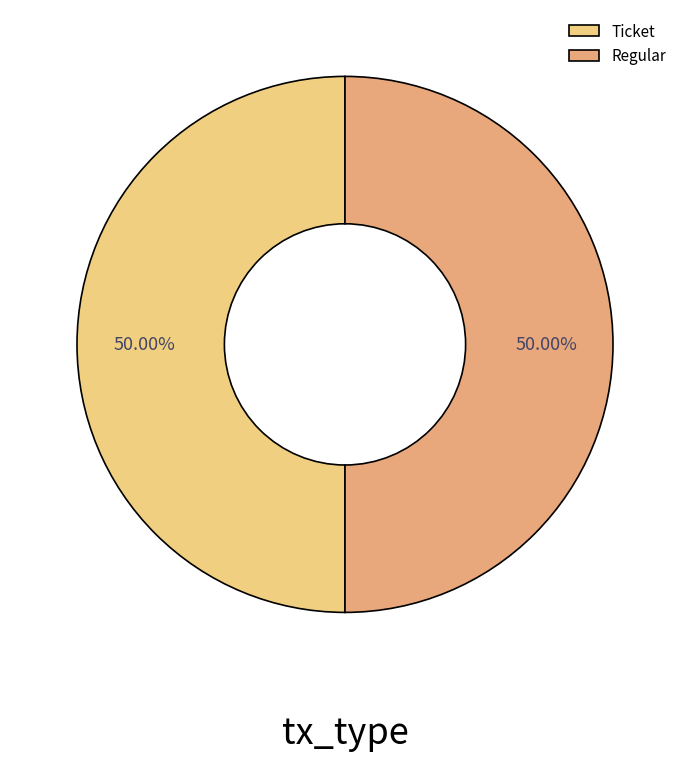

Is the sum of Ticket and Regular greater than half?

Yes